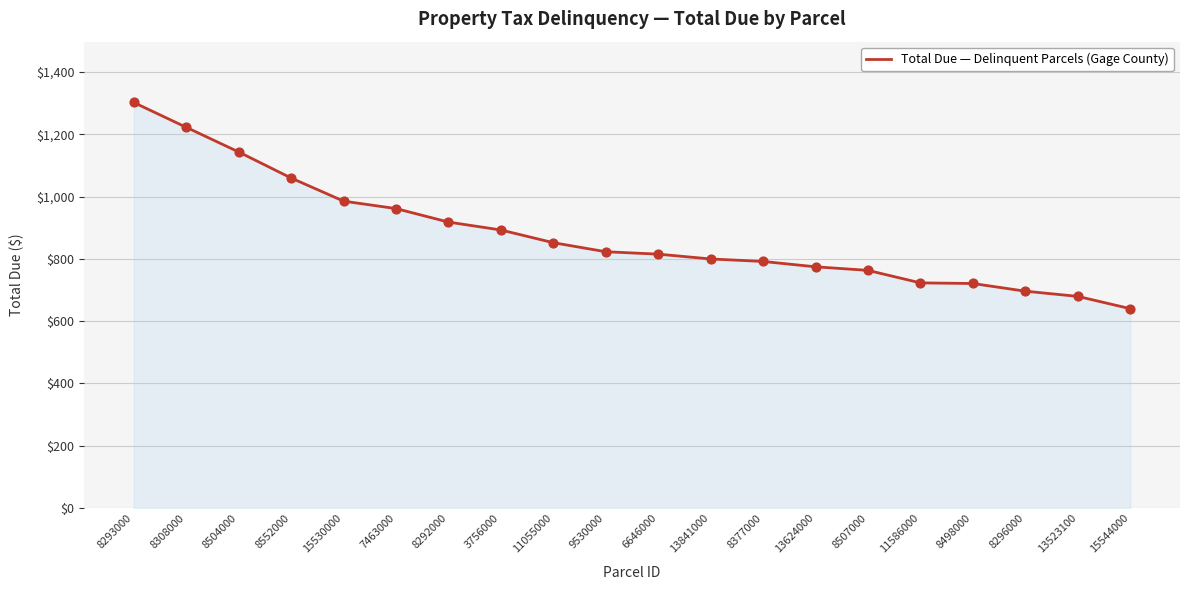

What is the ratio of the value at 8377000 to the value at 8552000?

0.7